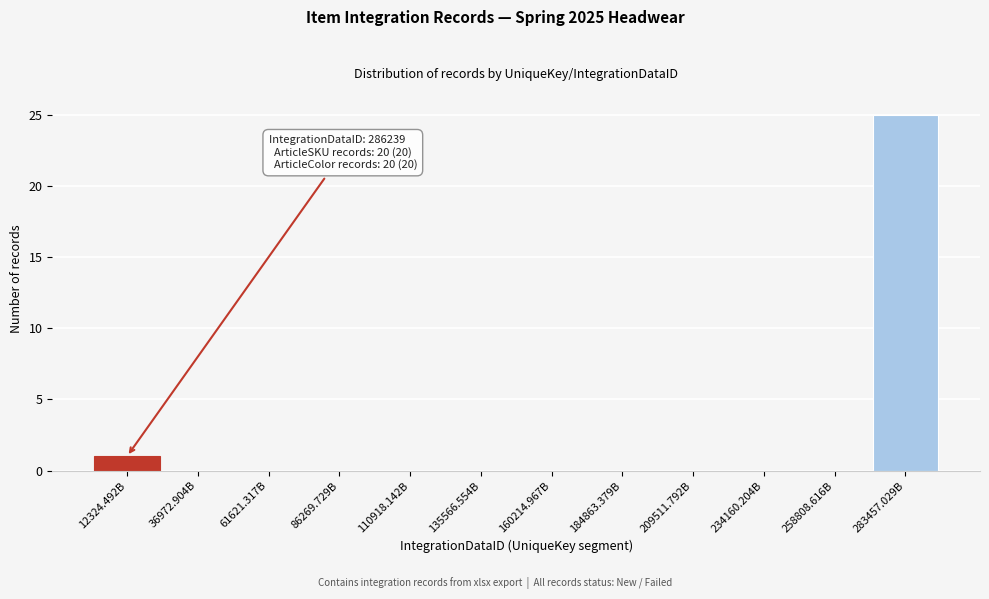

Reading left to right, what are all the values shown in this chart?

12324.492B=1	36972.904B=0	61621.317B=0	86269.729B=0	110918.142B=0	135566.554B=0	160214.967B=0	184863.379B=0	209511.792B=0	234160.204B=0	258808.616B=0	283457.029B=25